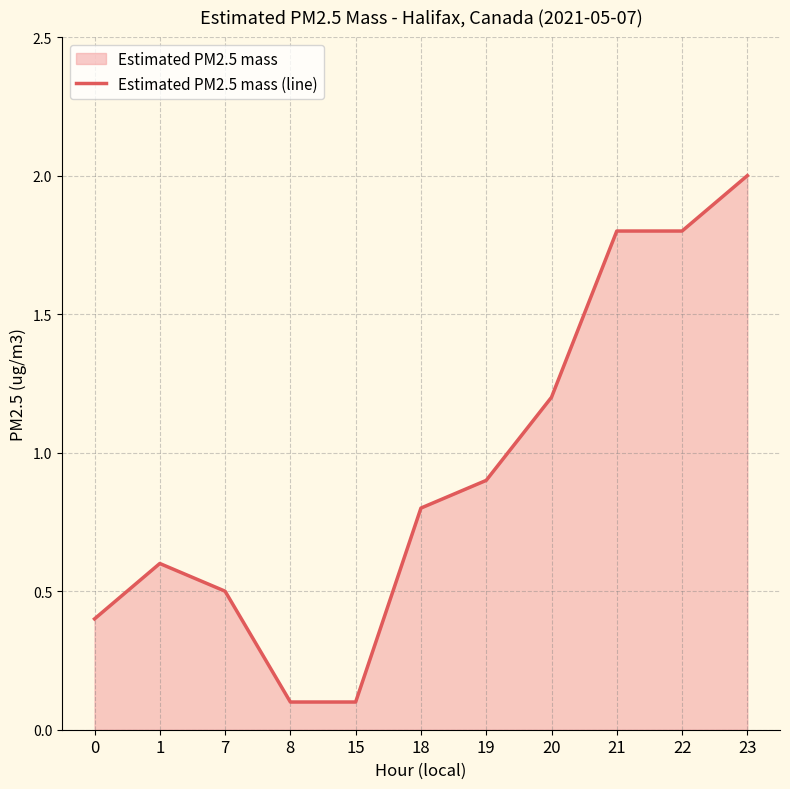

Where is the first local maximum?

1